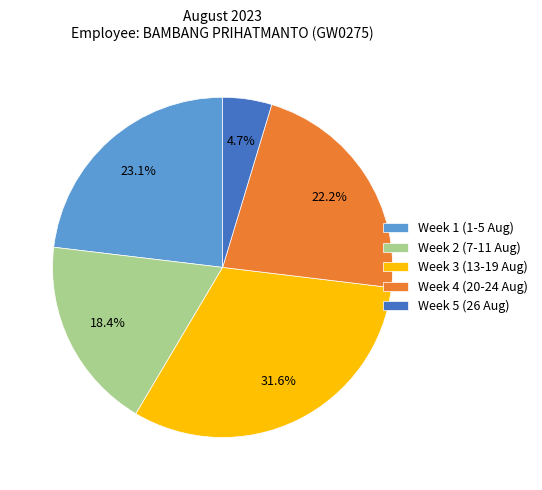

Between Week 1 (1-5 Aug) and Week 5 (26 Aug), which is larger?

Week 1 (1-5 Aug)